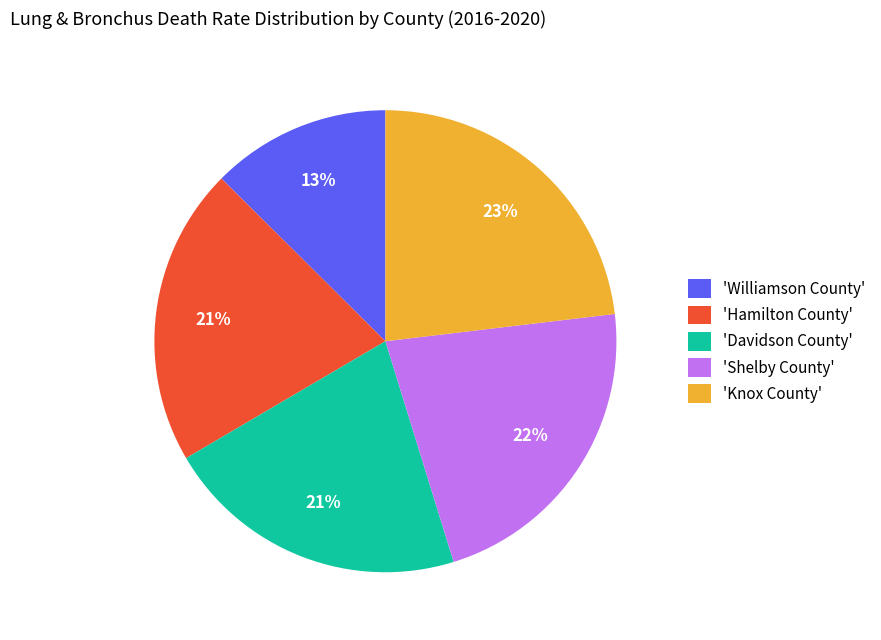

The 'Davidson County' slice represents 32% of the pie. True or false?

False